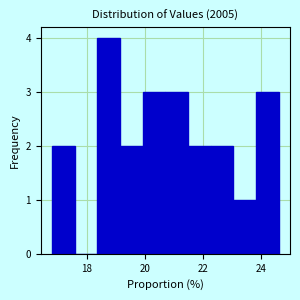

Read against the x-axis, roughly where is the centre of the tallest bar?

18.8